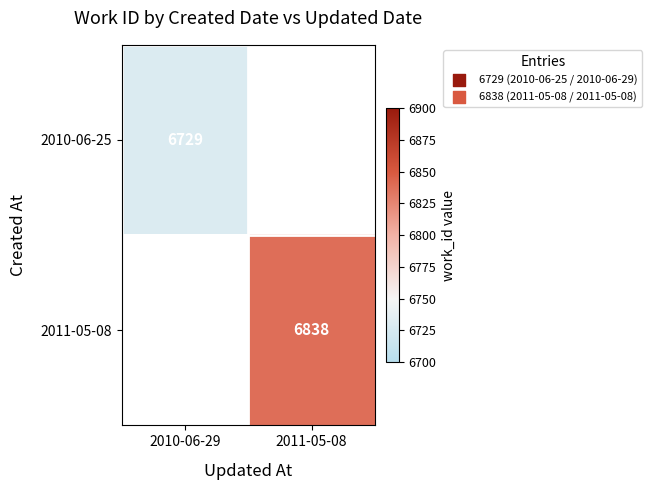

True or false: 2010-06-25 has a value of 3027 at 2010-06-29.

False